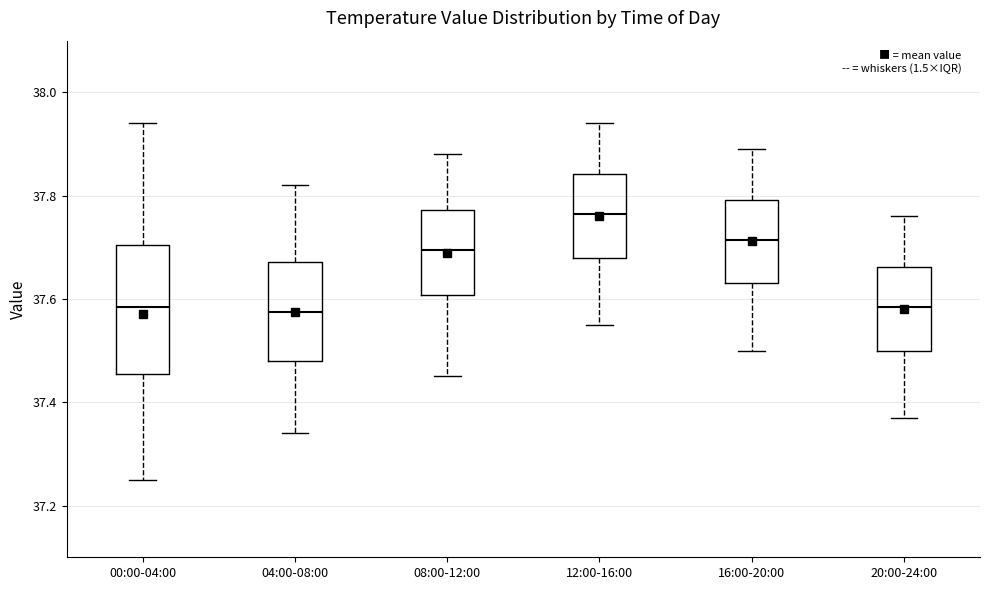

Reading left to right, read every box against the y-axis: the position of its median line, the range the box covers, and the ends of its whiskers. The values are not printed on the chart, so give them approximately, as read against the axis.

00:00-04:00: median 37.58, box 37.46 to 37.70, whiskers 37.26 to 37.94
04:00-08:00: median 37.58, box 37.48 to 37.68, whiskers 37.34 to 37.82
08:00-12:00: median 37.70, box 37.60 to 37.78, whiskers 37.46 to 37.88
12:00-16:00: median 37.76, box 37.68 to 37.84, whiskers 37.56 to 37.94
16:00-20:00: median 37.72, box 37.64 to 37.80, whiskers 37.50 to 37.90
20:00-24:00: median 37.58, box 37.50 to 37.66, whiskers 37.38 to 37.76